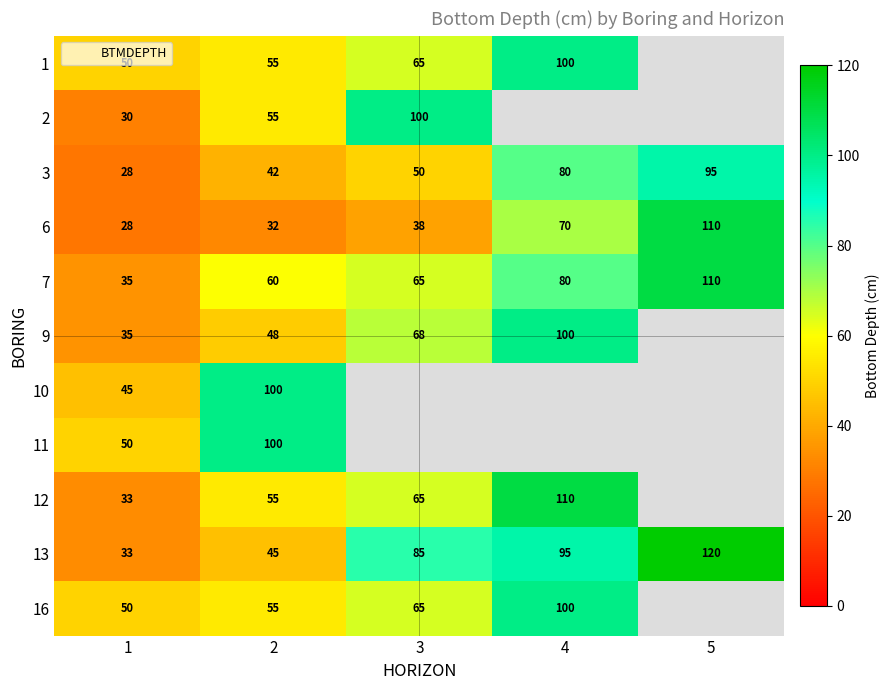

Is the value of 1 at 2 greater than the value of 12 at 3?

No